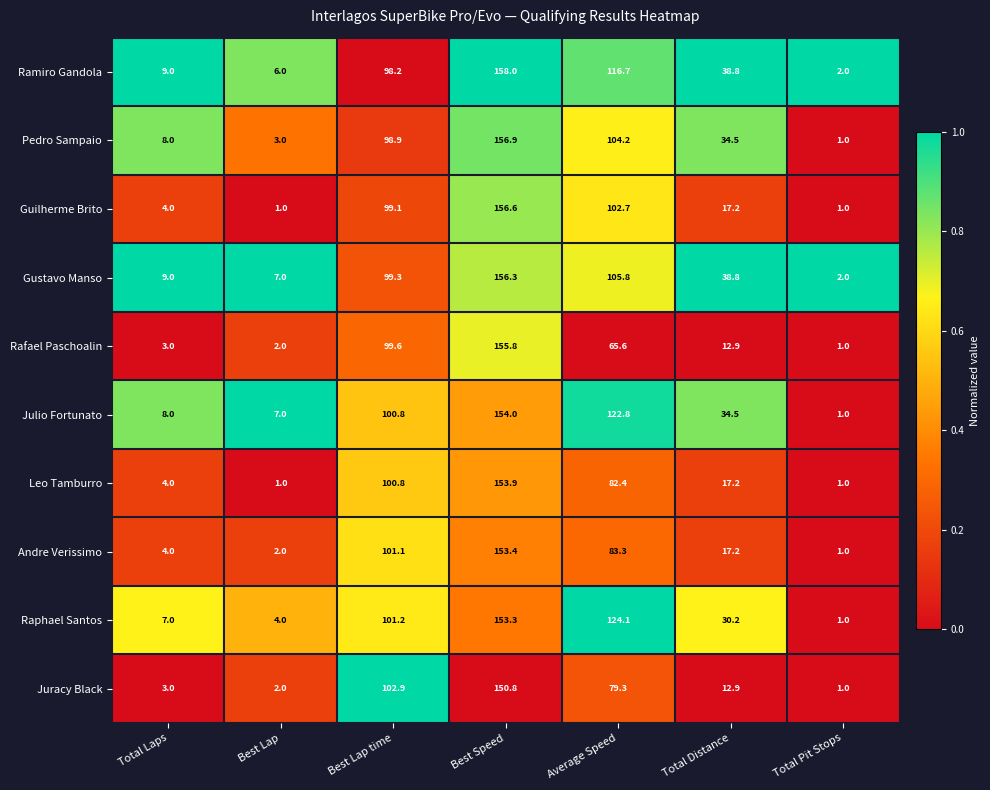

Is it true that Pedro Sampaio equals 104.2 at Average Speed?

True